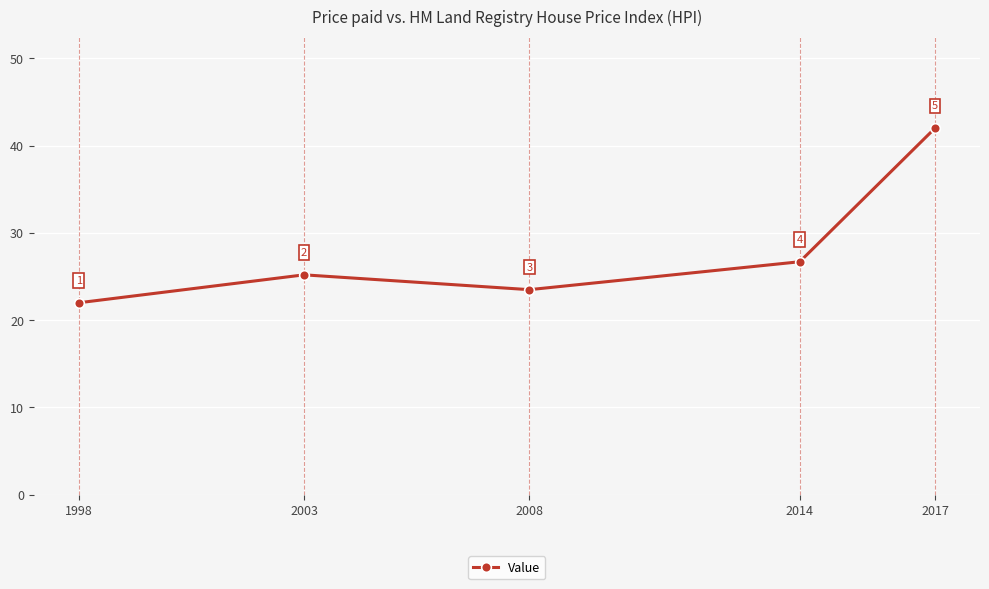

What is the sum of all values?

139.4